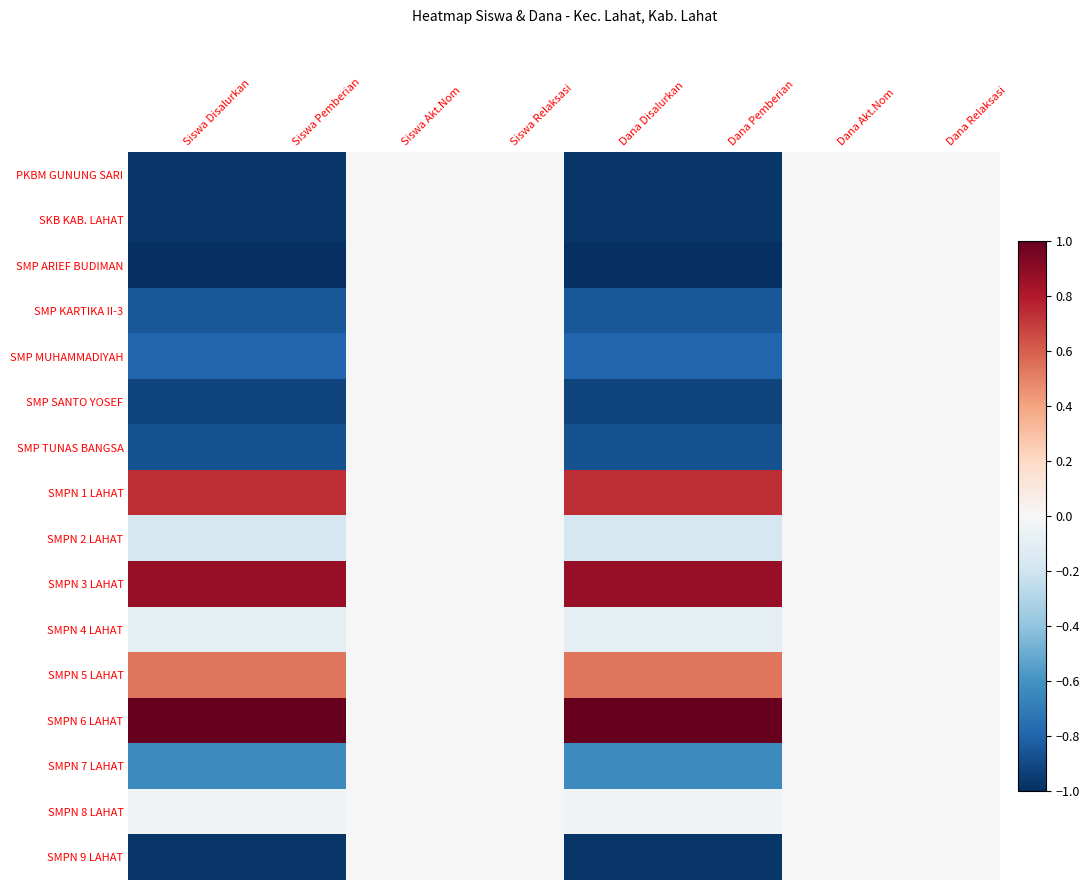

Reading left to right, extract all data points from this chart.

PKBM GUNUNG SARI: Siswa Disalurkan=-1.0	Siswa Pemberian=-1.0	Siswa Akt.Nom=0.0	Siswa Relaksasi=0.0	Dana Disalurkan=-1.0	Dana Pemberian=-1.0	Dana Akt.Nom=0.0	Dana Relaksasi=0.0
SKB KAB. LAHAT: Siswa Disalurkan=-1.0	Siswa Pemberian=-1.0	Siswa Akt.Nom=0.0	Siswa Relaksasi=0.0	Dana Disalurkan=-1.0	Dana Pemberian=-1.0	Dana Akt.Nom=0.0	Dana Relaksasi=0.0
SMP ARIEF BUDIMAN: Siswa Disalurkan=-1.0	Siswa Pemberian=-1.0	Siswa Akt.Nom=0.0	Siswa Relaksasi=0.0	Dana Disalurkan=-1.0	Dana Pemberian=-1.0	Dana Akt.Nom=0.0	Dana Relaksasi=0.0
SMP KARTIKA II-3: Siswa Disalurkan=-0.8	Siswa Pemberian=-0.8	Siswa Akt.Nom=0.0	Siswa Relaksasi=0.0	Dana Disalurkan=-0.8	Dana Pemberian=-0.8	Dana Akt.Nom=0.0	Dana Relaksasi=0.0
SMP MUHAMMADIYAH: Siswa Disalurkan=-0.8	Siswa Pemberian=-0.8	Siswa Akt.Nom=0.0	Siswa Relaksasi=0.0	Dana Disalurkan=-0.8	Dana Pemberian=-0.8	Dana Akt.Nom=0.0	Dana Relaksasi=0.0
SMP SANTO YOSEF: Siswa Disalurkan=-0.9	Siswa Pemberian=-0.9	Siswa Akt.Nom=0.0	Siswa Relaksasi=0.0	Dana Disalurkan=-0.9	Dana Pemberian=-0.9	Dana Akt.Nom=0.0	Dana Relaksasi=0.0
SMP TUNAS BANGSA: Siswa Disalurkan=-0.9	Siswa Pemberian=-0.9	Siswa Akt.Nom=0.0	Siswa Relaksasi=0.0	Dana Disalurkan=-0.9	Dana Pemberian=-0.9	Dana Akt.Nom=0.0	Dana Relaksasi=0.0
SMPN 1 LAHAT: Siswa Disalurkan=0.7	Siswa Pemberian=0.7	Siswa Akt.Nom=0.0	Siswa Relaksasi=0.0	Dana Disalurkan=0.7	Dana Pemberian=0.7	Dana Akt.Nom=0.0	Dana Relaksasi=0.0
SMPN 2 LAHAT: Siswa Disalurkan=-0.2	Siswa Pemberian=-0.2	Siswa Akt.Nom=0.0	Siswa Relaksasi=0.0	Dana Disalurkan=-0.2	Dana Pemberian=-0.2	Dana Akt.Nom=0.0	Dana Relaksasi=0.0
SMPN 3 LAHAT: Siswa Disalurkan=0.9	Siswa Pemberian=0.9	Siswa Akt.Nom=0.0	Siswa Relaksasi=0.0	Dana Disalurkan=0.9	Dana Pemberian=0.9	Dana Akt.Nom=0.0	Dana Relaksasi=0.0
SMPN 4 LAHAT: Siswa Disalurkan=-0.1	Siswa Pemberian=-0.1	Siswa Akt.Nom=0.0	Siswa Relaksasi=0.0	Dana Disalurkan=-0.1	Dana Pemberian=-0.1	Dana Akt.Nom=0.0	Dana Relaksasi=0.0
SMPN 5 LAHAT: Siswa Disalurkan=0.5	Siswa Pemberian=0.5	Siswa Akt.Nom=0.0	Siswa Relaksasi=0.0	Dana Disalurkan=0.5	Dana Pemberian=0.5	Dana Akt.Nom=0.0	Dana Relaksasi=0.0
SMPN 6 LAHAT: Siswa Disalurkan=1.0	Siswa Pemberian=1.0	Siswa Akt.Nom=0.0	Siswa Relaksasi=0.0	Dana Disalurkan=1.0	Dana Pemberian=1.0	Dana Akt.Nom=0.0	Dana Relaksasi=0.0
SMPN 7 LAHAT: Siswa Disalurkan=-0.6	Siswa Pemberian=-0.6	Siswa Akt.Nom=0.0	Siswa Relaksasi=0.0	Dana Disalurkan=-0.6	Dana Pemberian=-0.6	Dana Akt.Nom=0.0	Dana Relaksasi=0.0
SMPN 8 LAHAT: Siswa Disalurkan=-0.0	Siswa Pemberian=-0.0	Siswa Akt.Nom=0.0	Siswa Relaksasi=0.0	Dana Disalurkan=-0.0	Dana Pemberian=-0.0	Dana Akt.Nom=0.0	Dana Relaksasi=0.0
SMPN 9 LAHAT: Siswa Disalurkan=-1.0	Siswa Pemberian=-1.0	Siswa Akt.Nom=0.0	Siswa Relaksasi=0.0	Dana Disalurkan=-1.0	Dana Pemberian=-1.0	Dana Akt.Nom=0.0	Dana Relaksasi=0.0